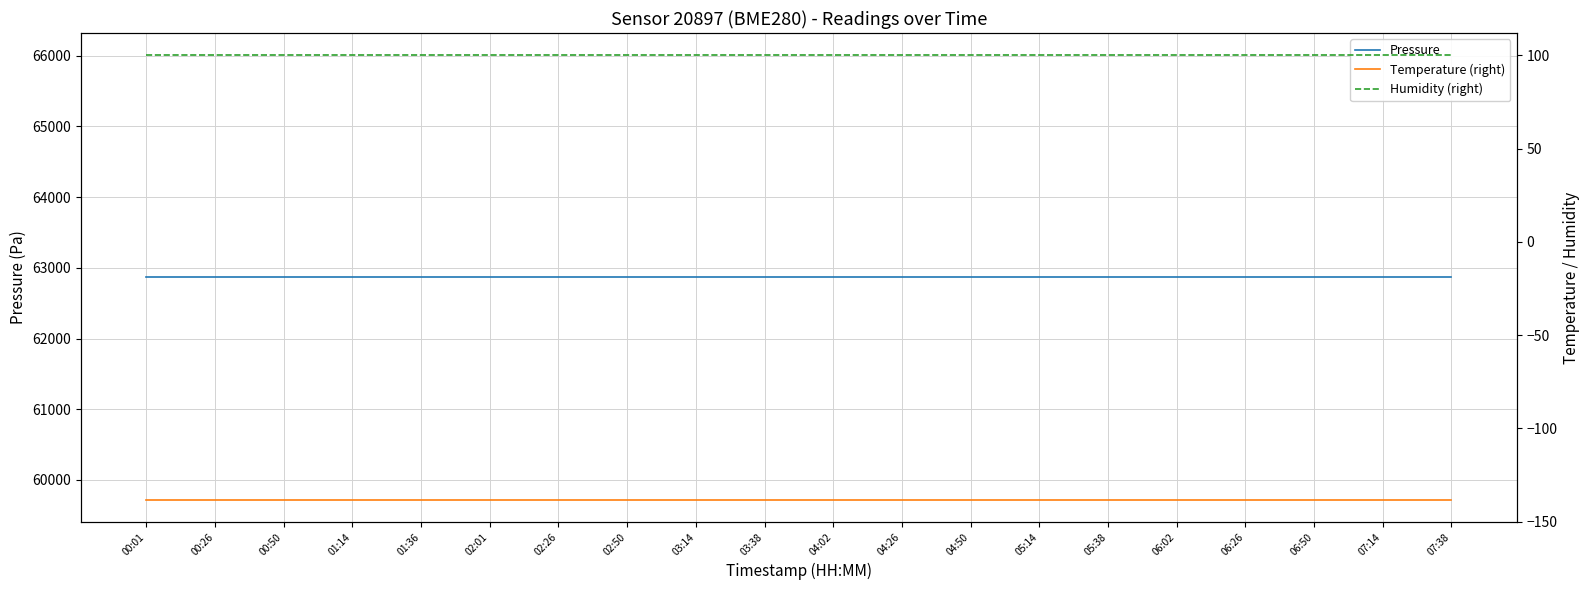

Rank the series by their maximum value, from highest to lowest.

Pressure, Humidity (right), Temperature (right)